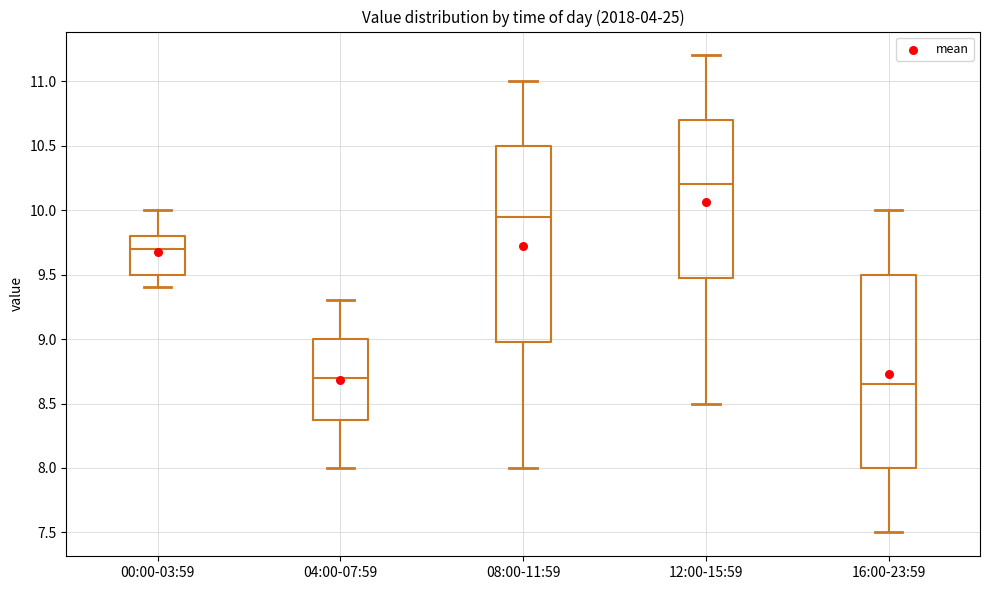

Reading left to right, transcribe this box plot: for each box, give where its median line is, the range the box spans, and where its two whiskers end, as read against the y-axis. The values are not printed on the chart, so give them approximately, as read against the axis.

00:00-03:59: median 9.70, box 9.50 to 9.80, whiskers 9.40 to 10.00
04:00-07:59: median 8.70, box 8.40 to 9.00, whiskers 8.00 to 9.30
08:00-11:59: median 9.95, box 9.00 to 10.50, whiskers 8.00 to 11.00
12:00-15:59: median 10.20, box 9.50 to 10.70, whiskers 8.50 to 11.20
16:00-23:59: median 8.65, box 8.00 to 9.50, whiskers 7.50 to 10.00